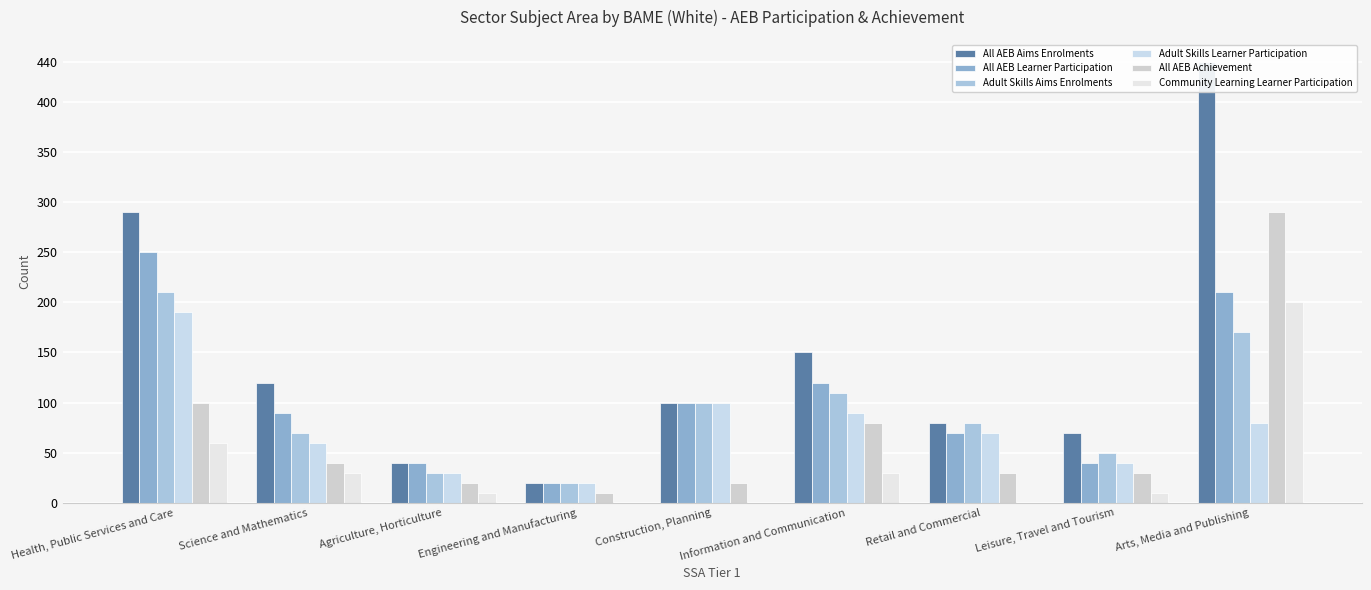

What is the lowest value of the All AEB Learner Participation series?

20